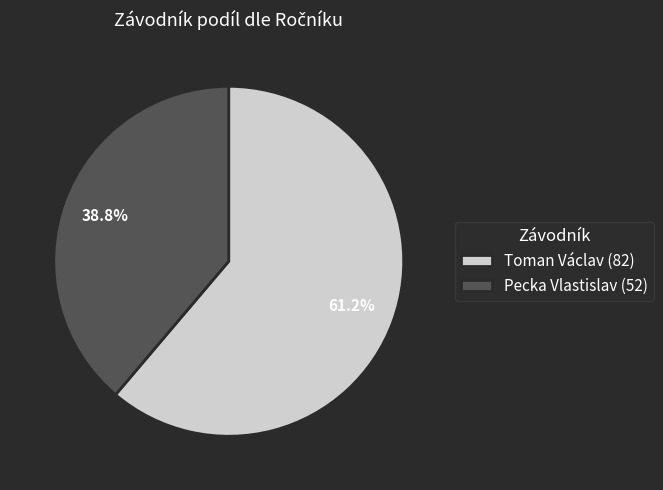

What is the largest slice in the pie chart?

Toman Václav